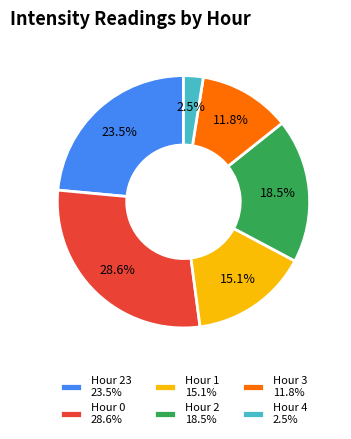

Count the number of slices in the pie.

6